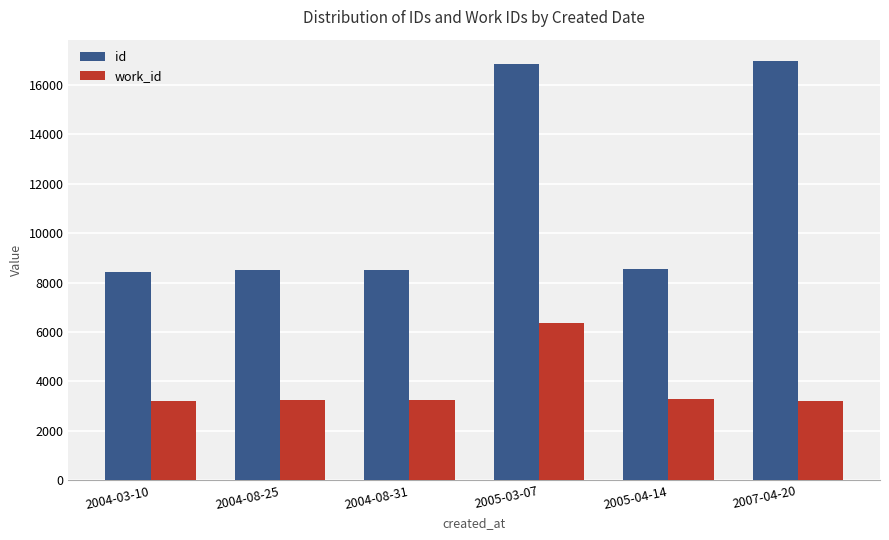

How many bars are there in each group?

2